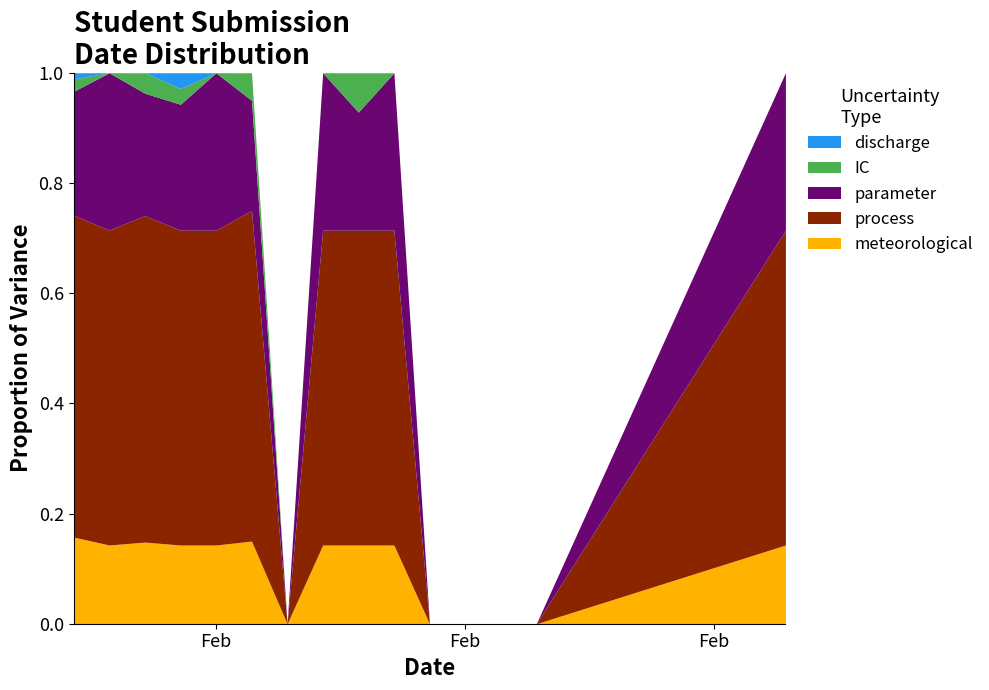

List the series in order of their peak value, highest first.

process, parameter, meteorological, IC, discharge